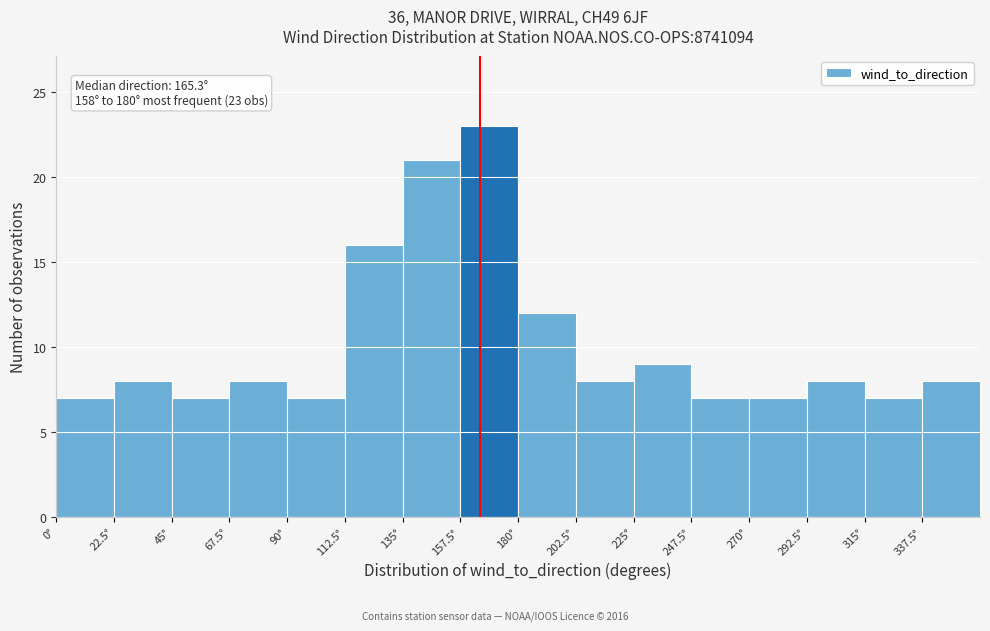

Which range on the x-axis has the tallest bar?

157.5 to 180.0